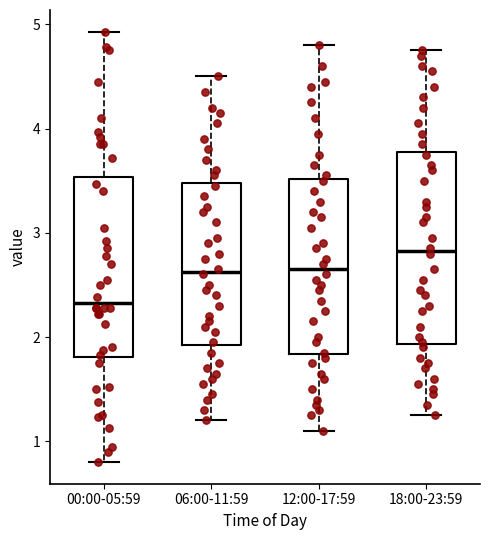

Which box is the tallest, from its lower edge to its upper edge?

18:00-23:59